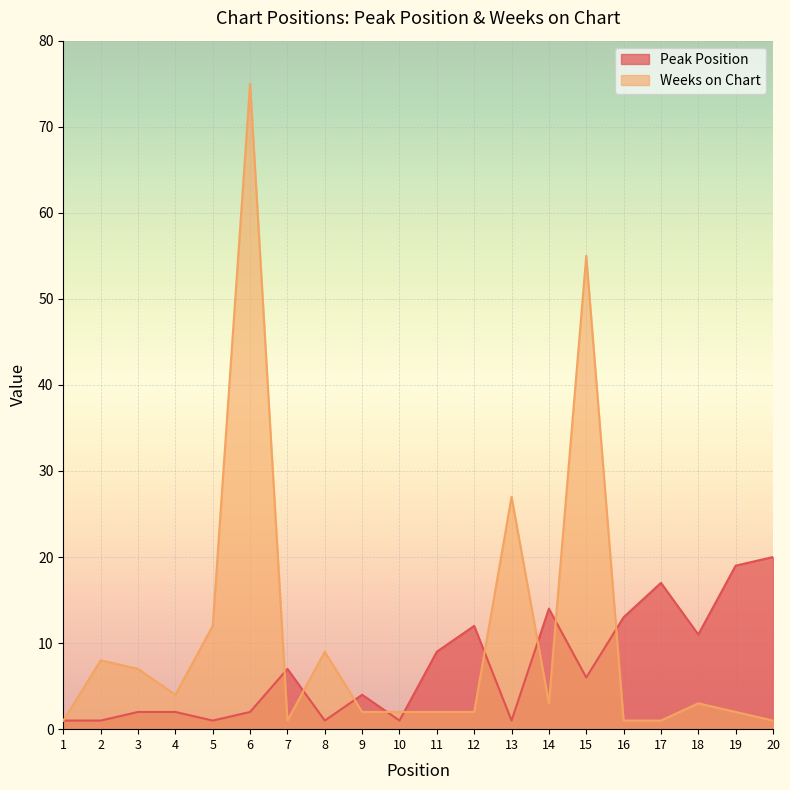

The value of Weeks on Chart at 13 is 41. True or false?

False